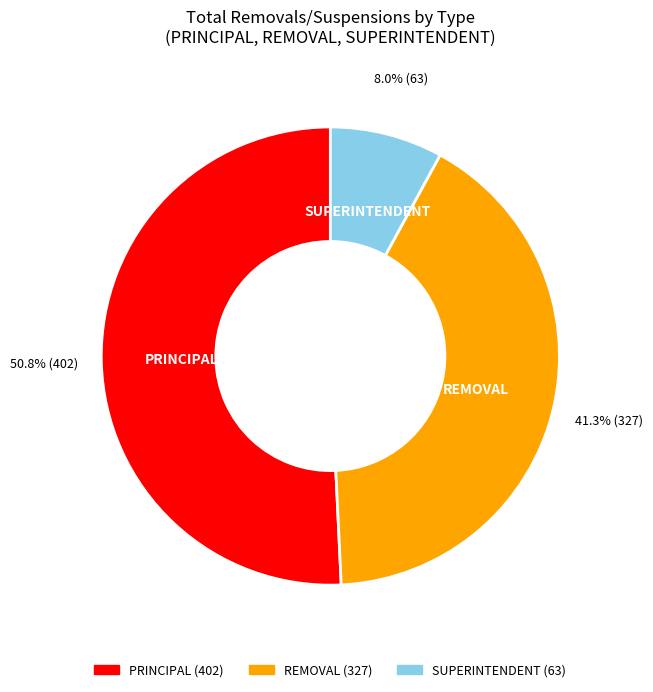

How many segments does this pie chart have?

3